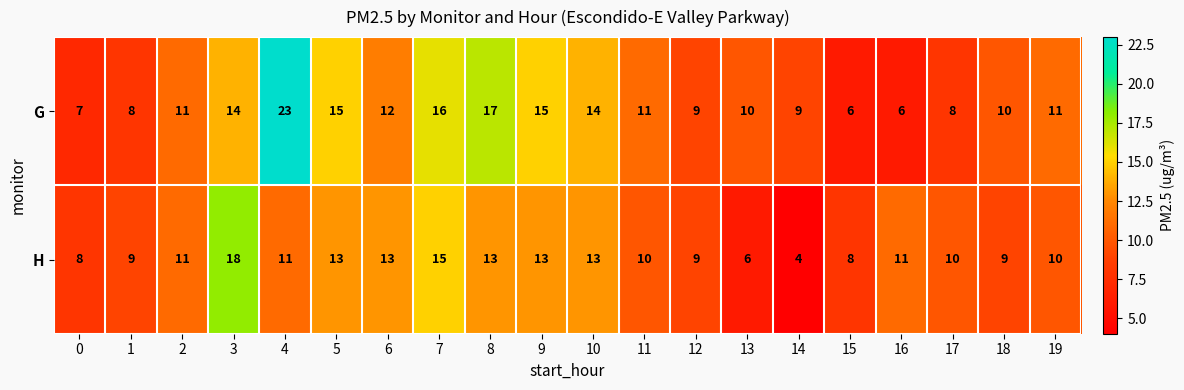

Which series has the widest spread of values?

G